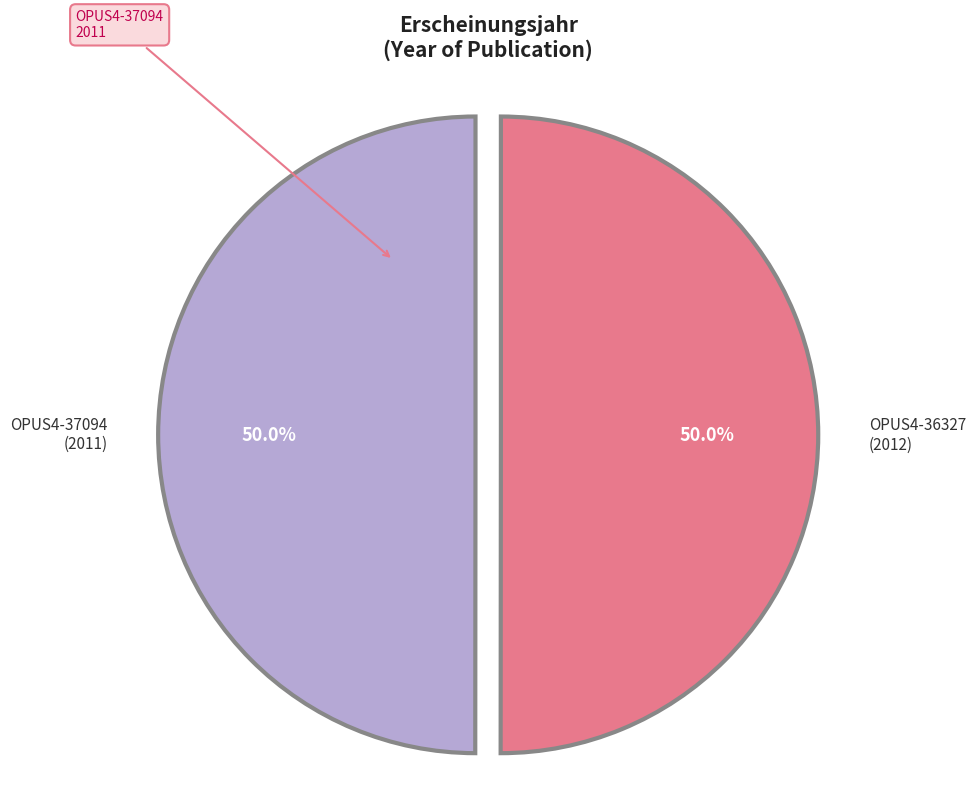

How many slices are in this pie chart?

2